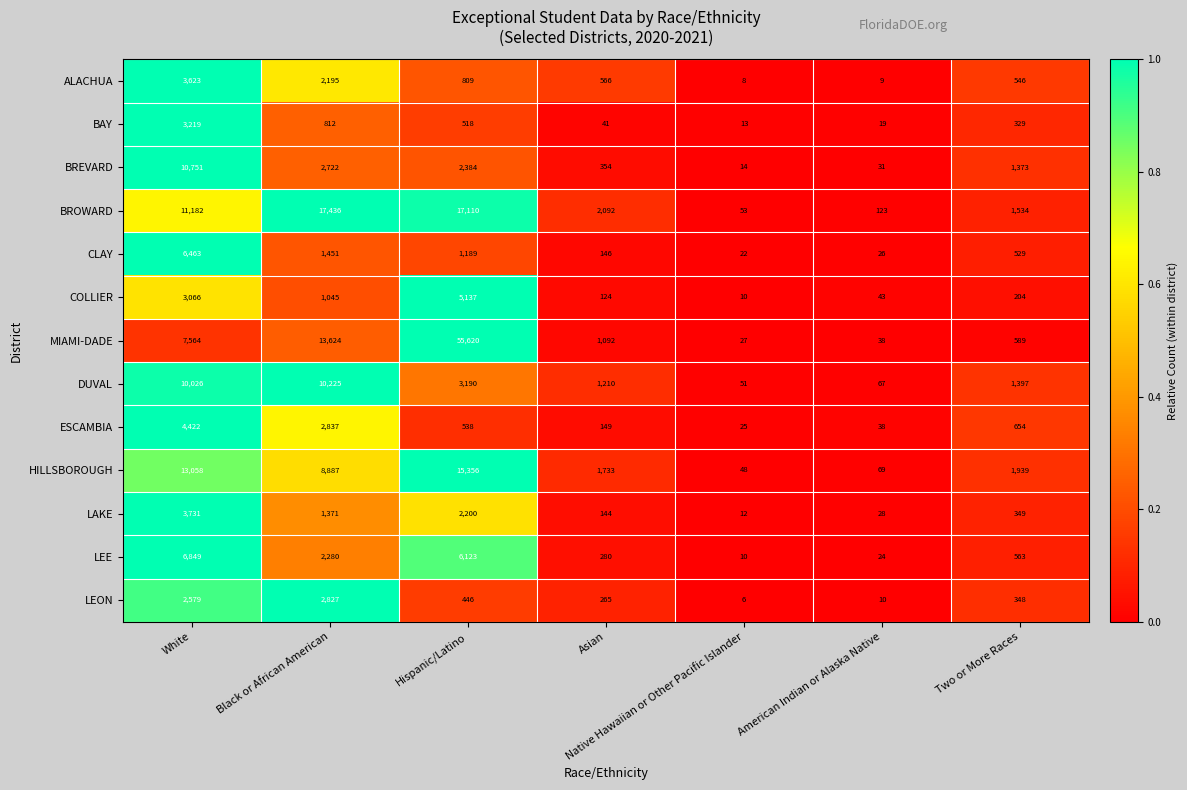

At Two or More Races, list the series in order from largest to smallest.

HILLSBOROUGH, BROWARD, DUVAL, BREVARD, ESCAMBIA, MIAMI-DADE, LEE, ALACHUA, CLAY, LAKE, LEON, BAY, COLLIER